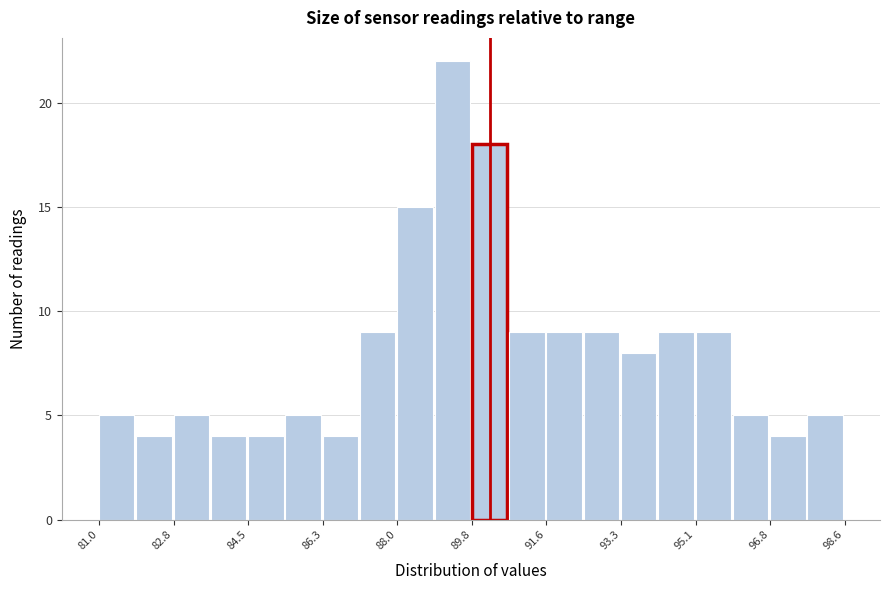

Reading left to right, transcribe this chart: for each bar, give the range it covers on the x-axis and its height. Neither the bar edges nor the heights are printed on the chart, so give them approximately, as read against the axes.

81.00 to 81.88: 5
81.88 to 82.76: 4
82.76 to 83.64: 5
83.64 to 84.52: 4
84.52 to 85.40: 4
85.40 to 86.28: 5
86.28 to 87.16: 4
87.16 to 88.04: 9
88.04 to 88.92: 15
88.92 to 89.80: 22
89.80 to 90.68: 18
90.68 to 91.56: 9
91.56 to 92.44: 9
92.44 to 93.32: 9
93.32 to 94.20: 8
94.20 to 95.08: 9
95.08 to 95.96: 9
95.96 to 96.84: 5
96.84 to 97.72: 4
97.72 to 98.60: 5